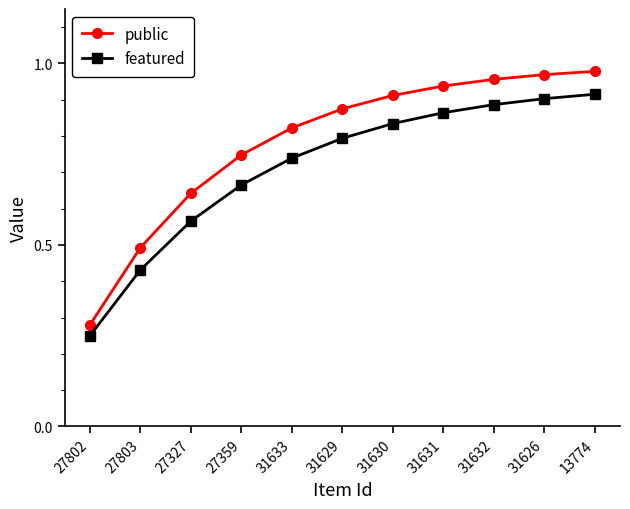

List the series in order of their peak value, lowest first.

featured, public